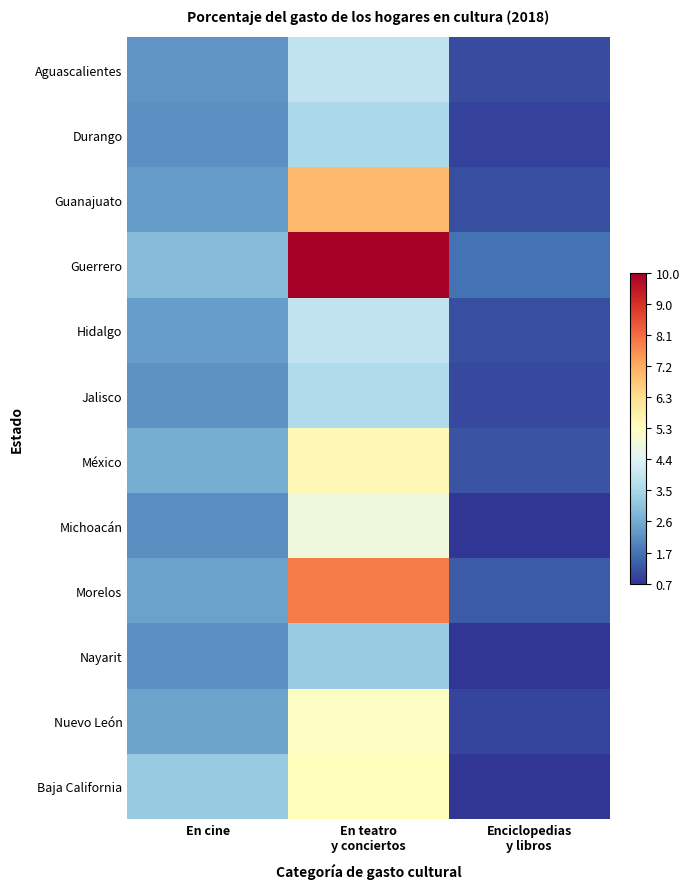

At which category does the chart reach its peak across all series?

En teatro
y conciertos